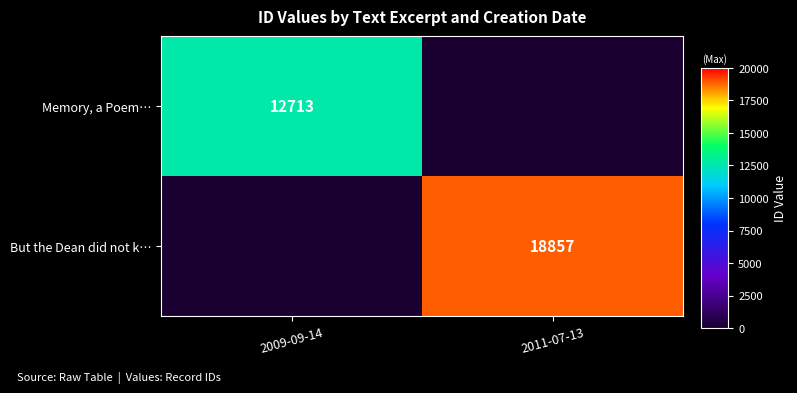

At how many categories does at least one series exceed 16677?

1